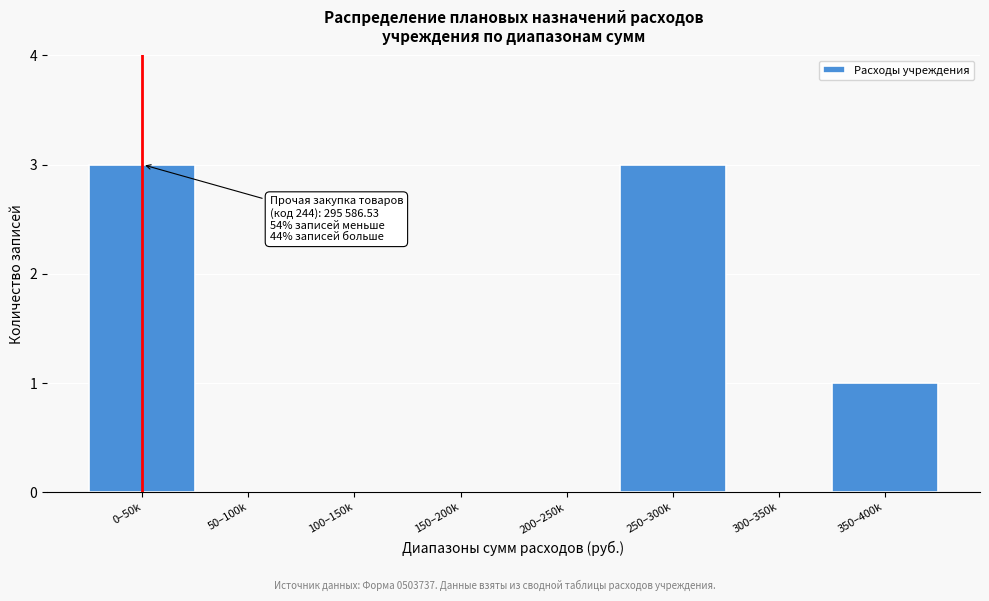

Reading right to left, what are all the values shown in this chart?

350–400k=1	300–350k=0	250–300k=3	200–250k=0	150–200k=0	100–150k=0	50–100k=0	0–50k=3